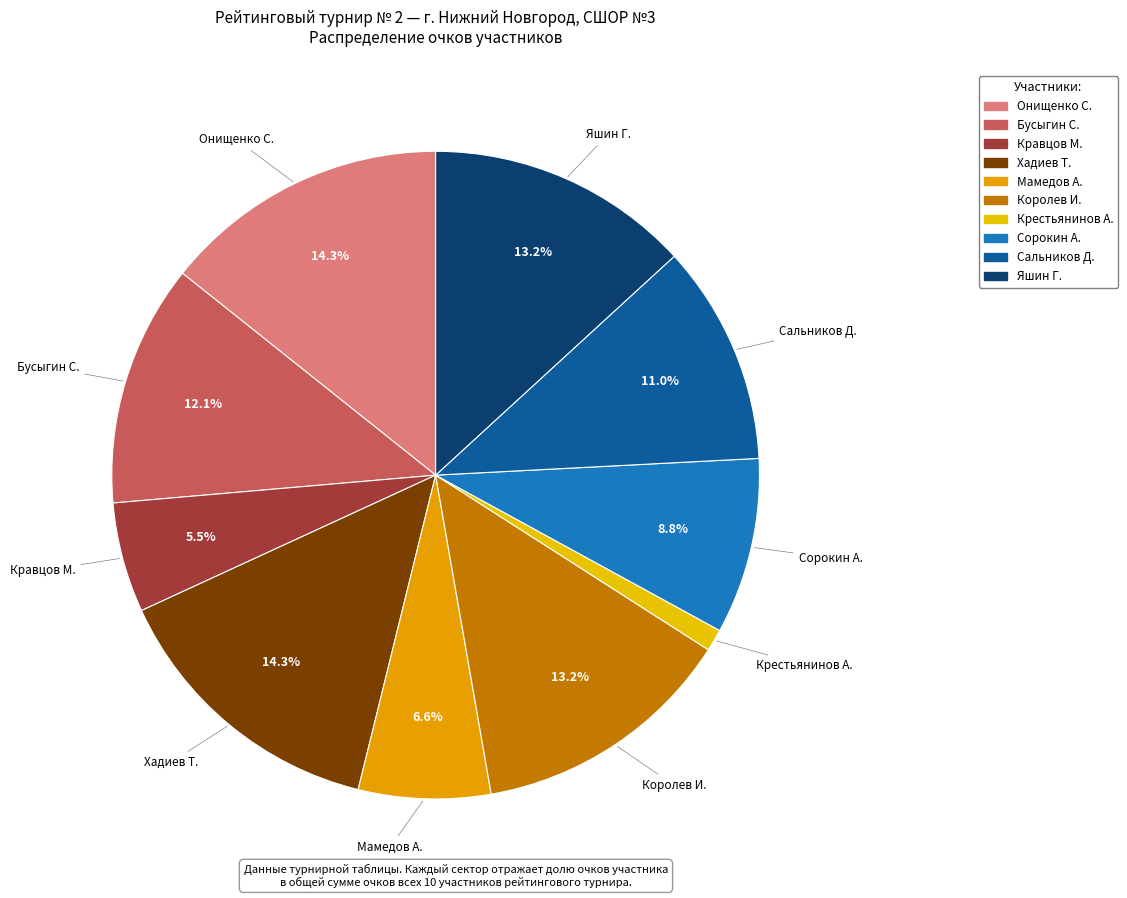

What percentage is the Королев И. slice, to the nearest percent?

13%